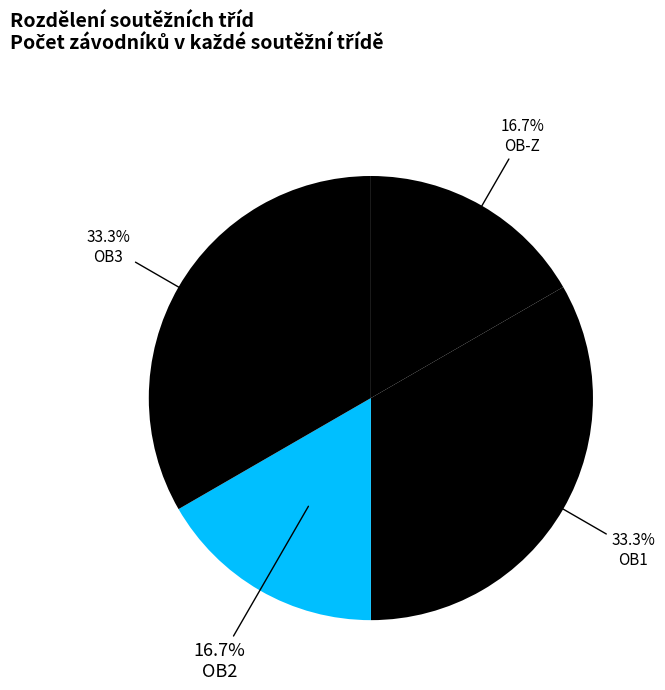

Count the number of slices in the pie.

4